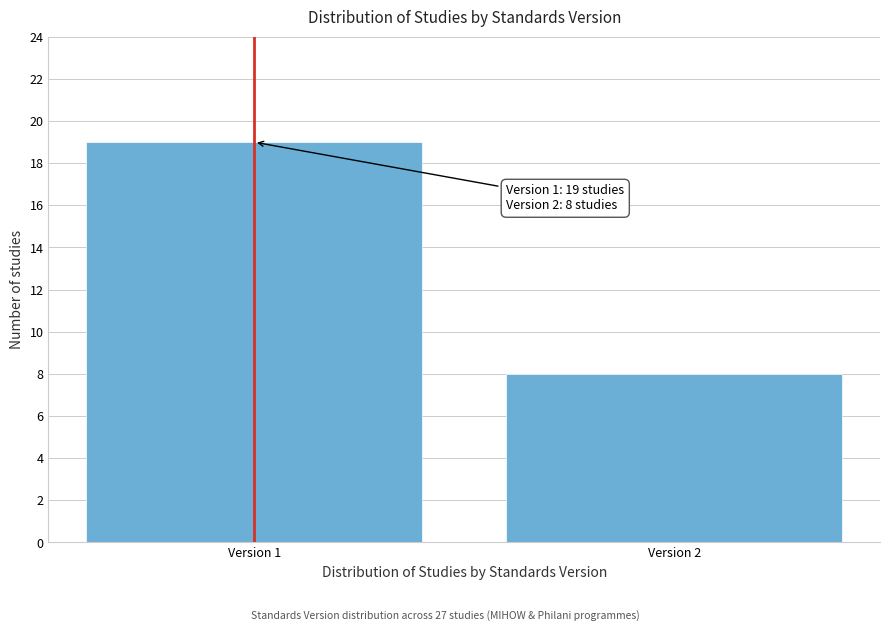

Reading left to right, transcribe all the data shown in this chart.

Version 1=19	Version 2=8